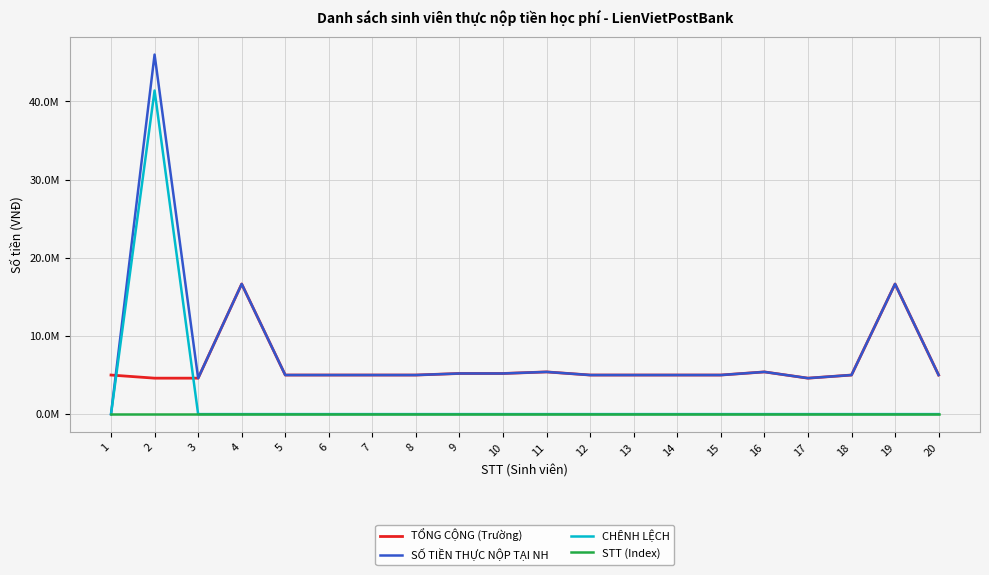

Which series has the largest total across all categories?

SỐ TIỀN THỰC NỘP TẠI NH